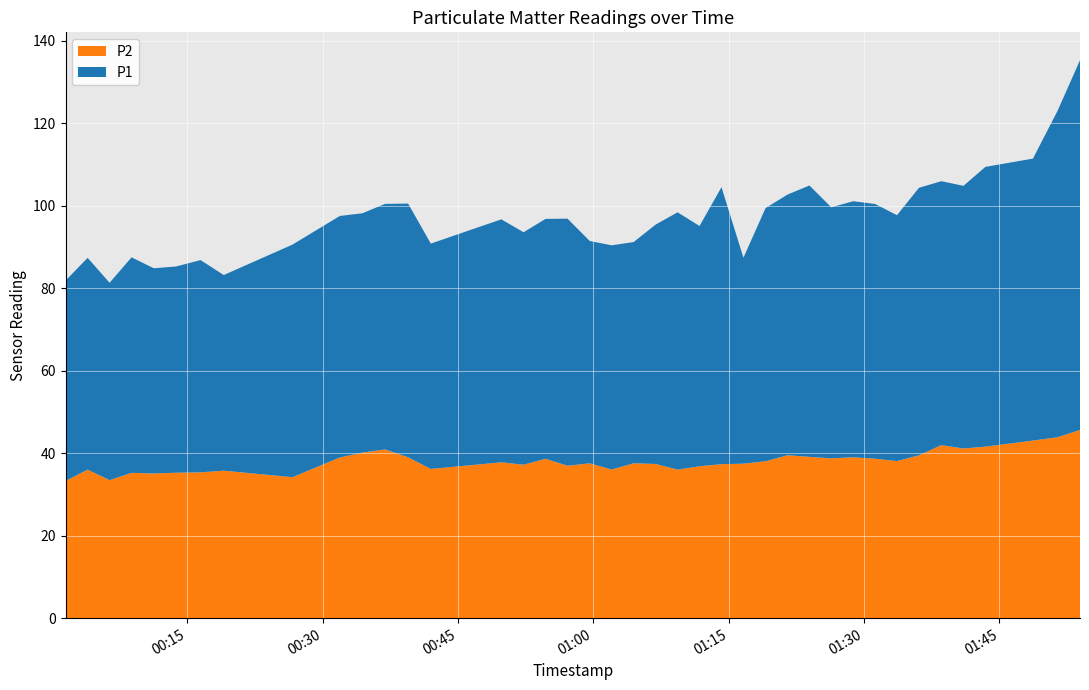

What is the maximum value for P2?

45.6